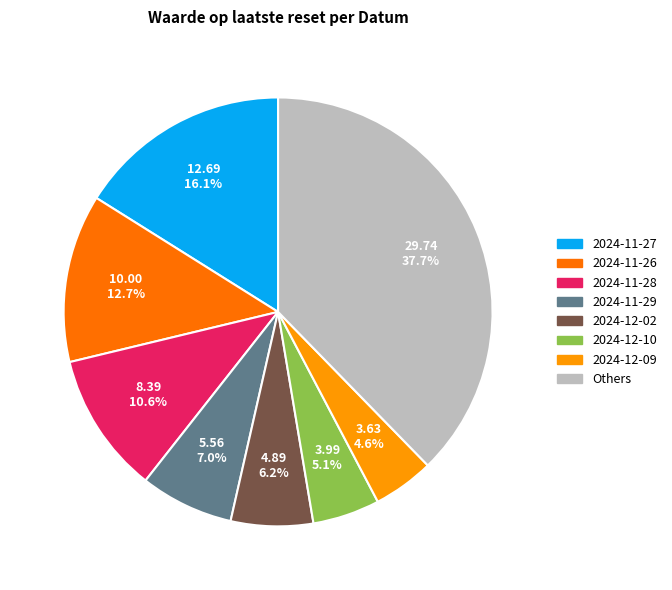

Is there any slice that represents more than half of the pie?

No